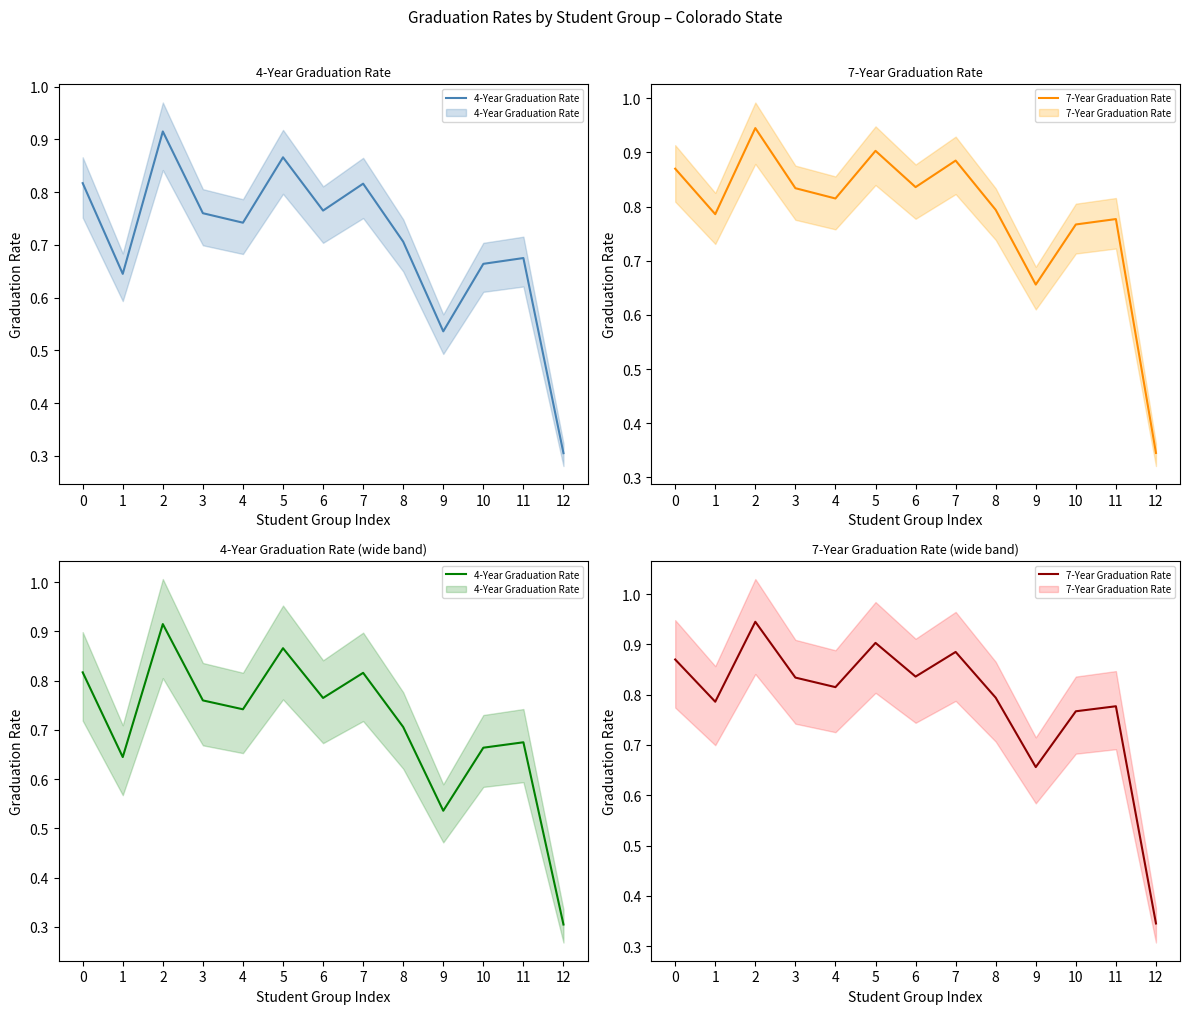

The value of 4-Year Graduation Rate at 12 is 0.3. True or false?

True